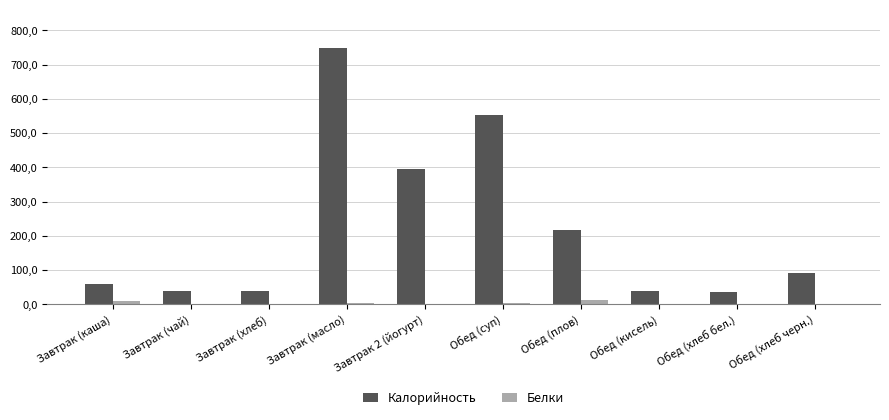

What are all the series names shown in the legend?

Калорийность, Белки